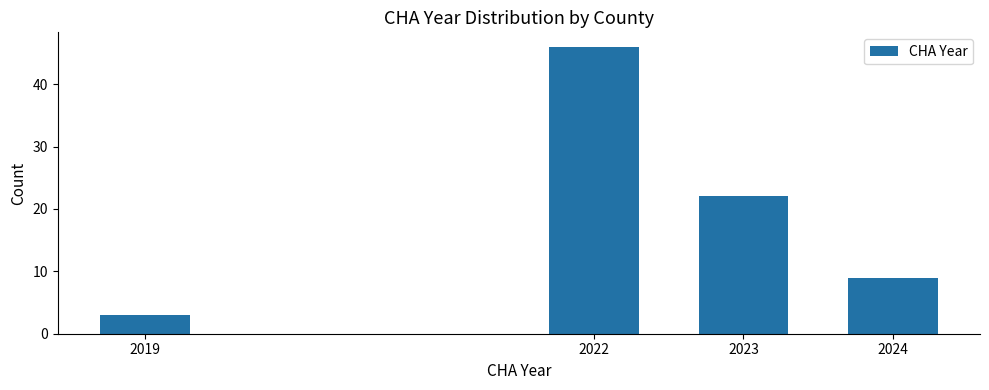

Reading right to left, extract all data points from this chart.

2024=9	2023=22	2022=46	2019=3